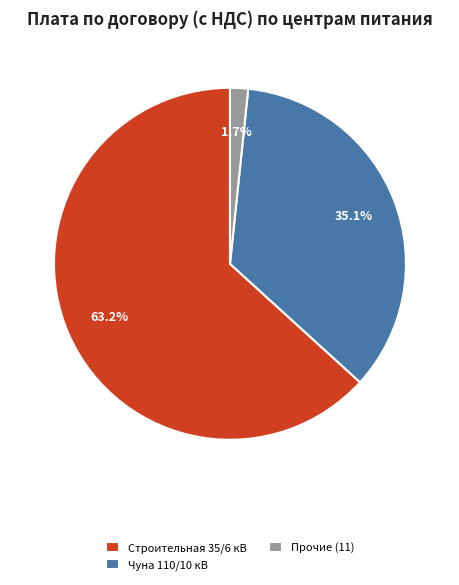

Combined, do Прочие (11) and Строительная 35/6 кВ account for over 50%?

Yes